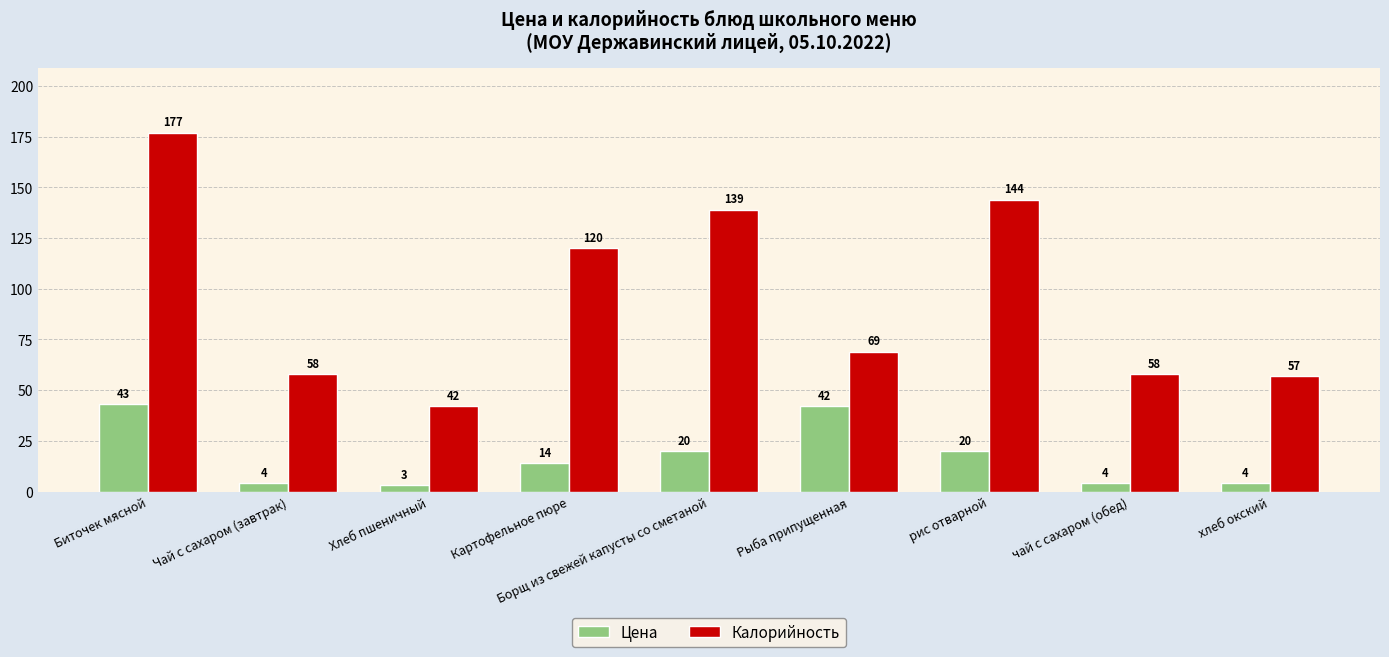

Reading left to right, what are all the values shown in this chart?

Цена: 43	4	3	14	20	42	20	4	4
Калорийность: 177	58	42	120	139	69	144	58	57